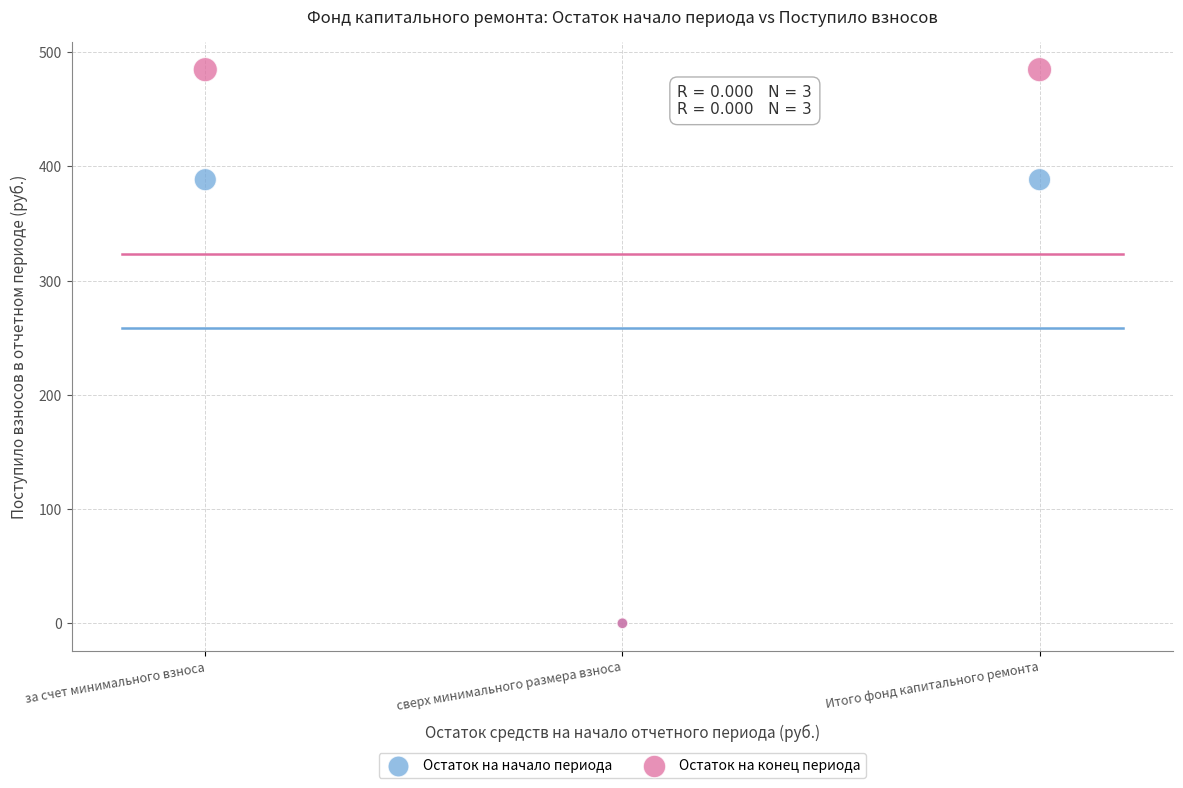

Which series reaches the maximum Y coordinate?

Остаток на конец периода